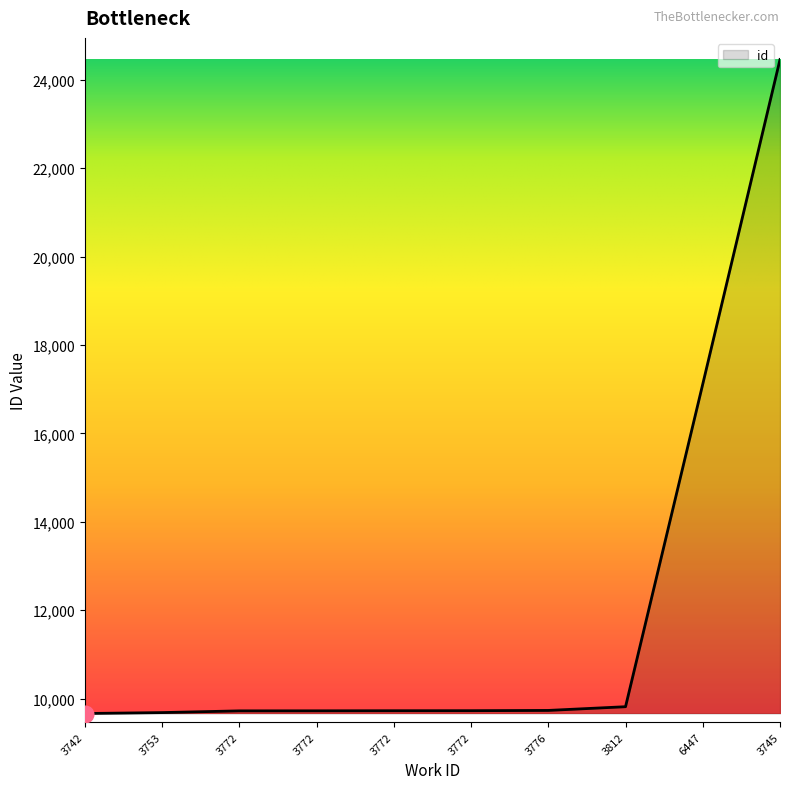

Reading right to left, list all the values displayed in this chart.

3745=24457	6447=17115	3812=9816	3776=9732	3772=9726	3772=9725	3772=9723	3772=9722	3753=9683	3742=9662